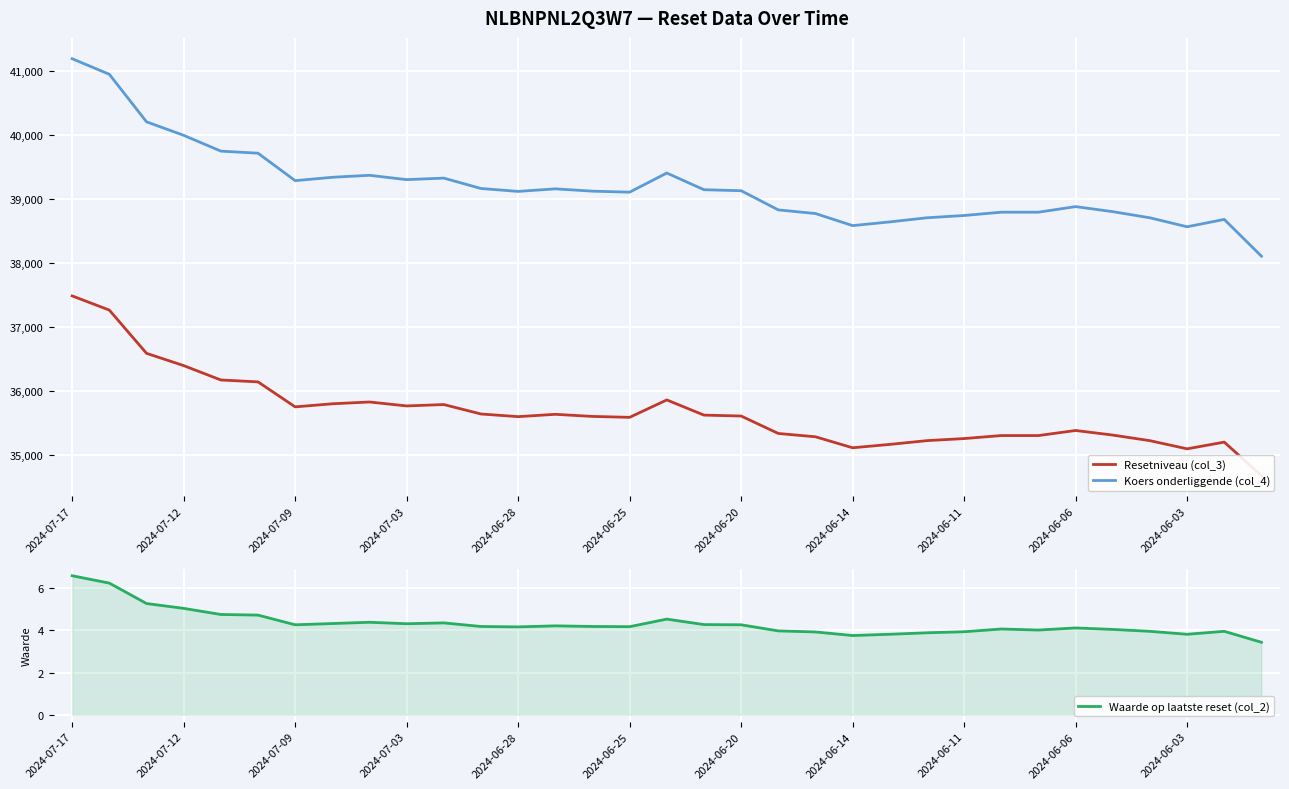

At which category is the sum across all series the highest?

2024-07-17